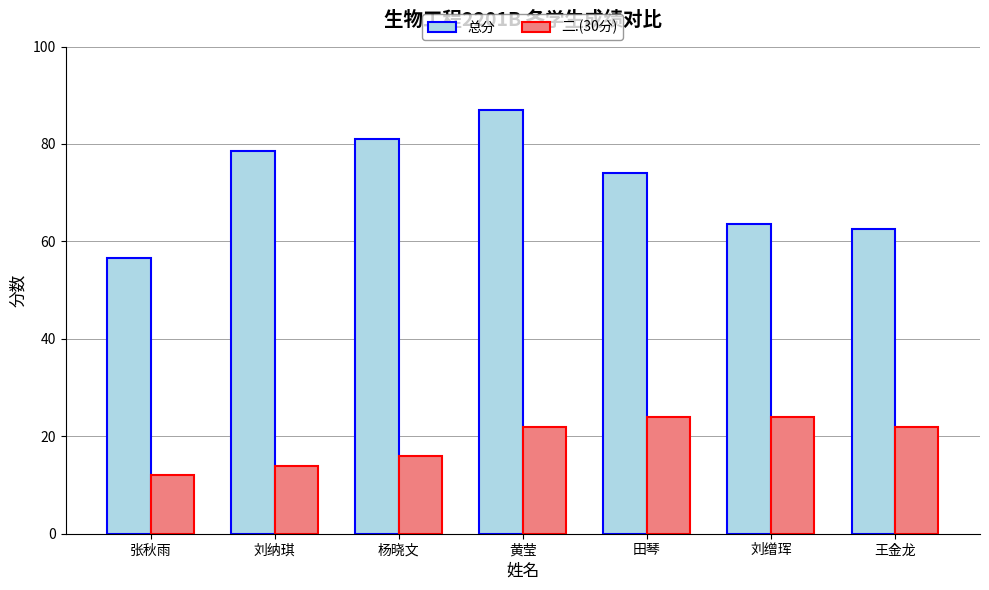

List the series in order of their peak value, highest first.

总分, 二.(30分)